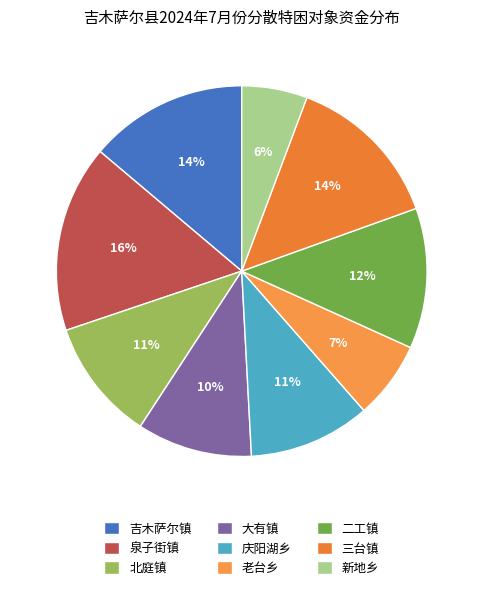

Count the number of slices in the pie.

9